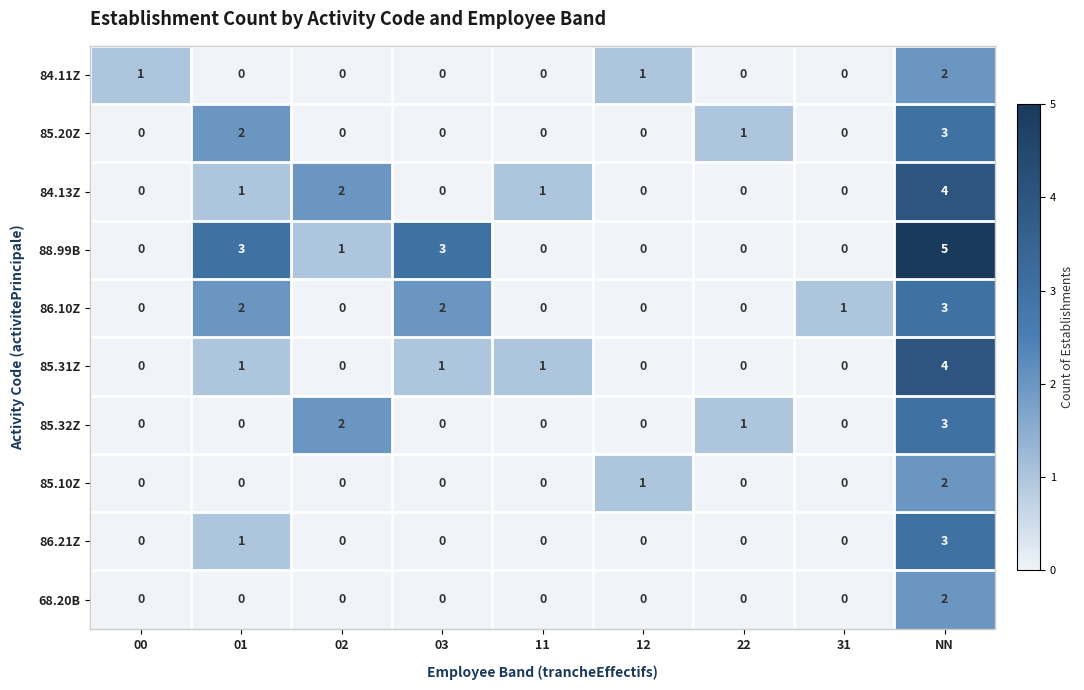

What is the sum of all 85.31Z values?

7